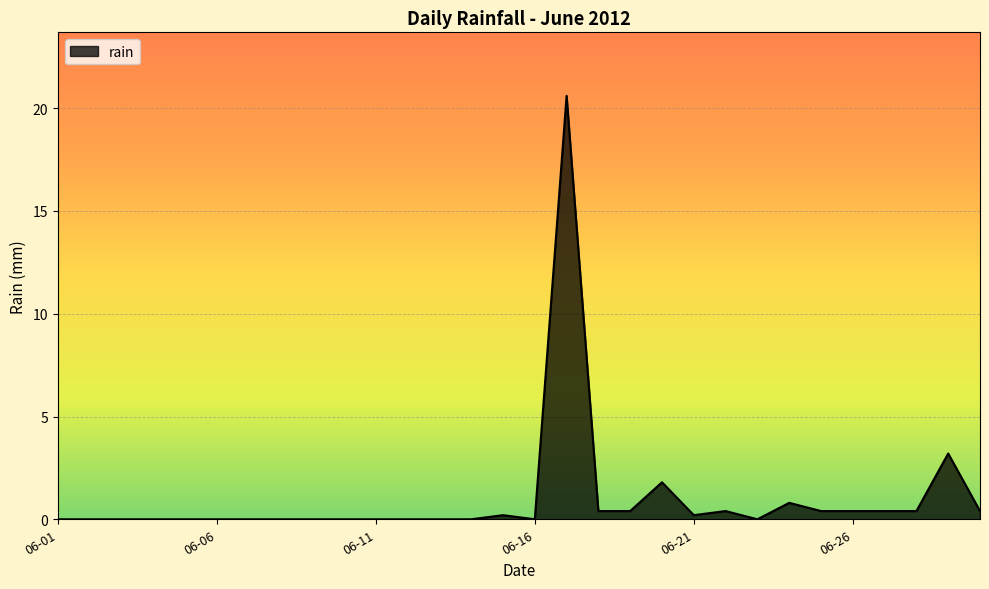

What is the maximum value shown in the chart?

20.6